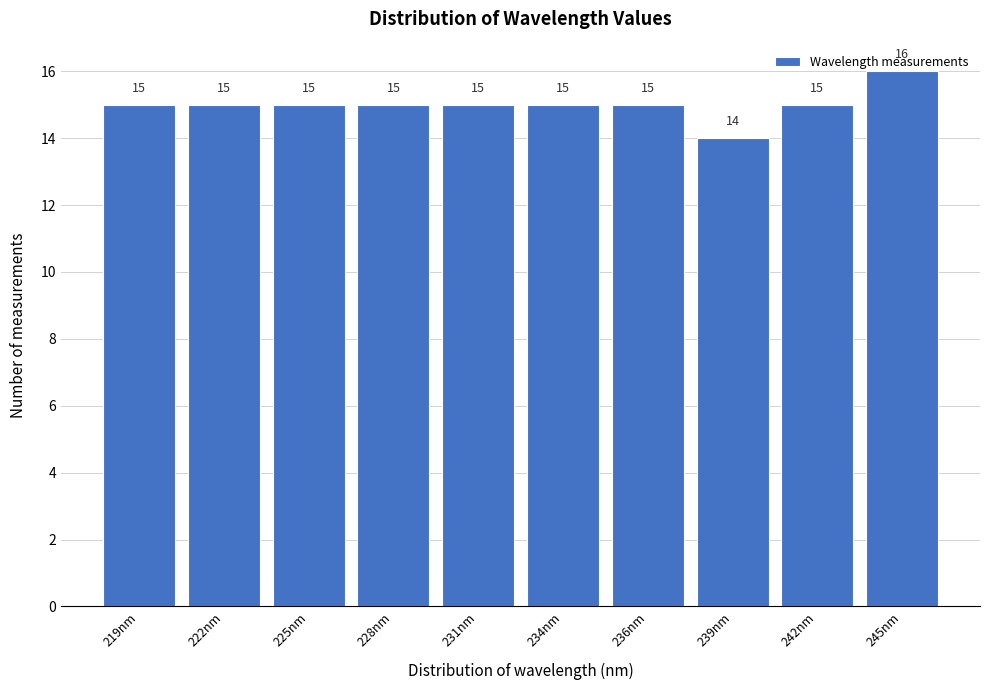

What is the value of the 5th bar from the left?

15